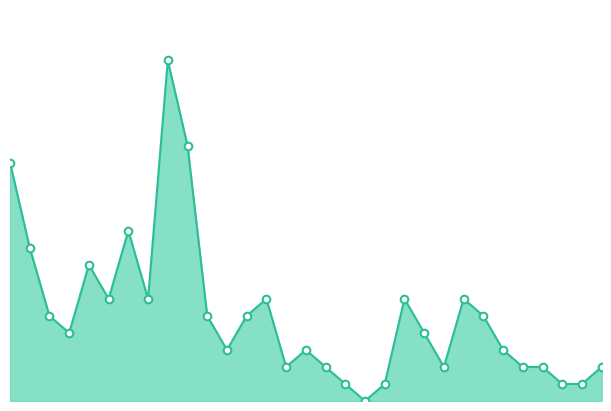

Is this an area chart (filled region under the line)?

Yes